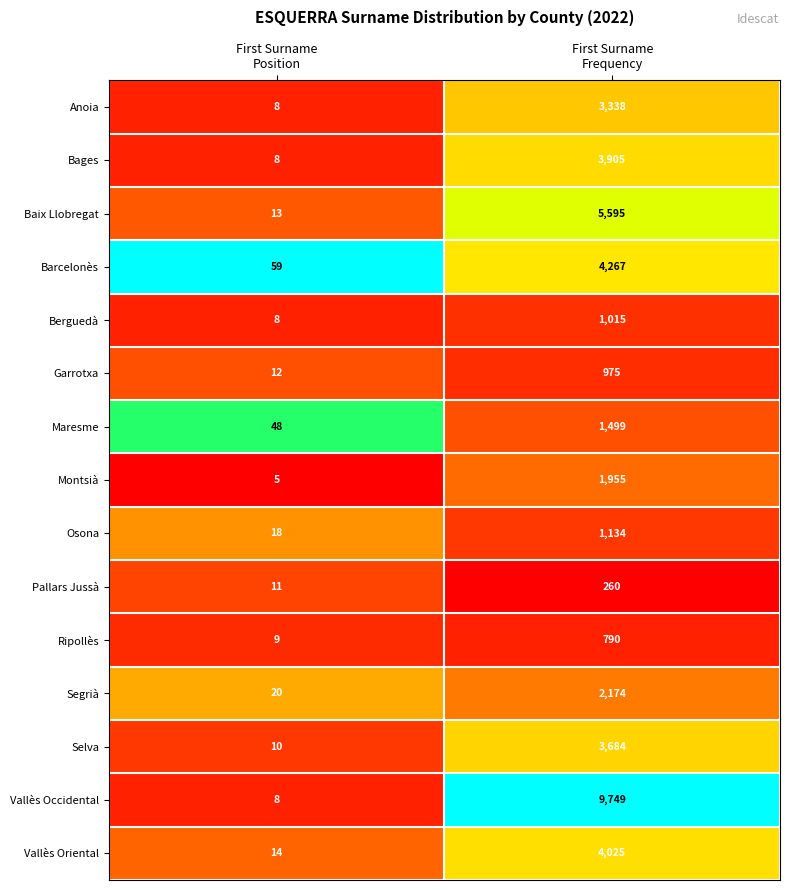

Which series has the largest total across all categories?

Vallès Occidental